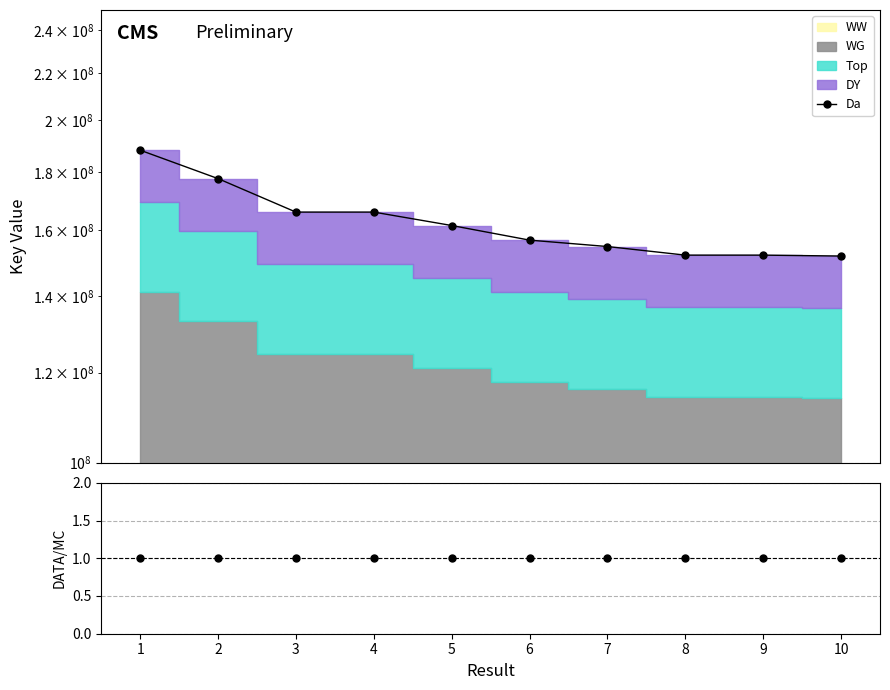

What is the minimum value shown in the chart?

1